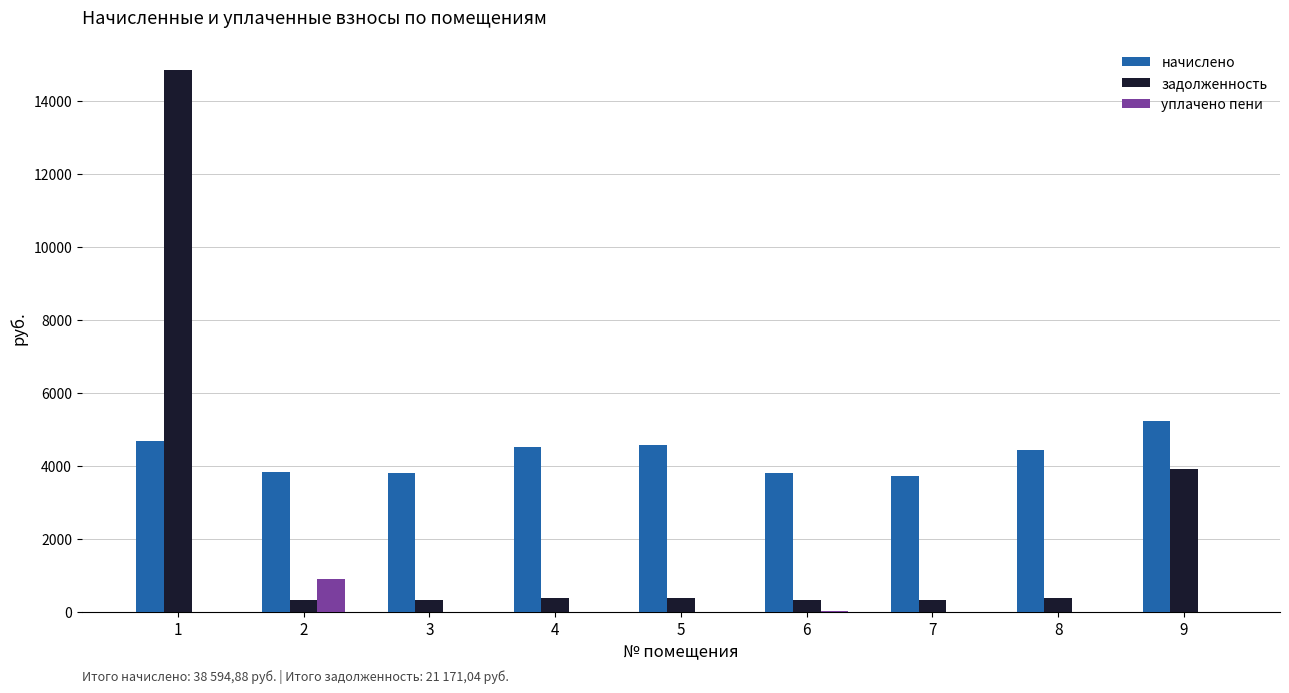

What is the sum of all задолженность values?

21171.0